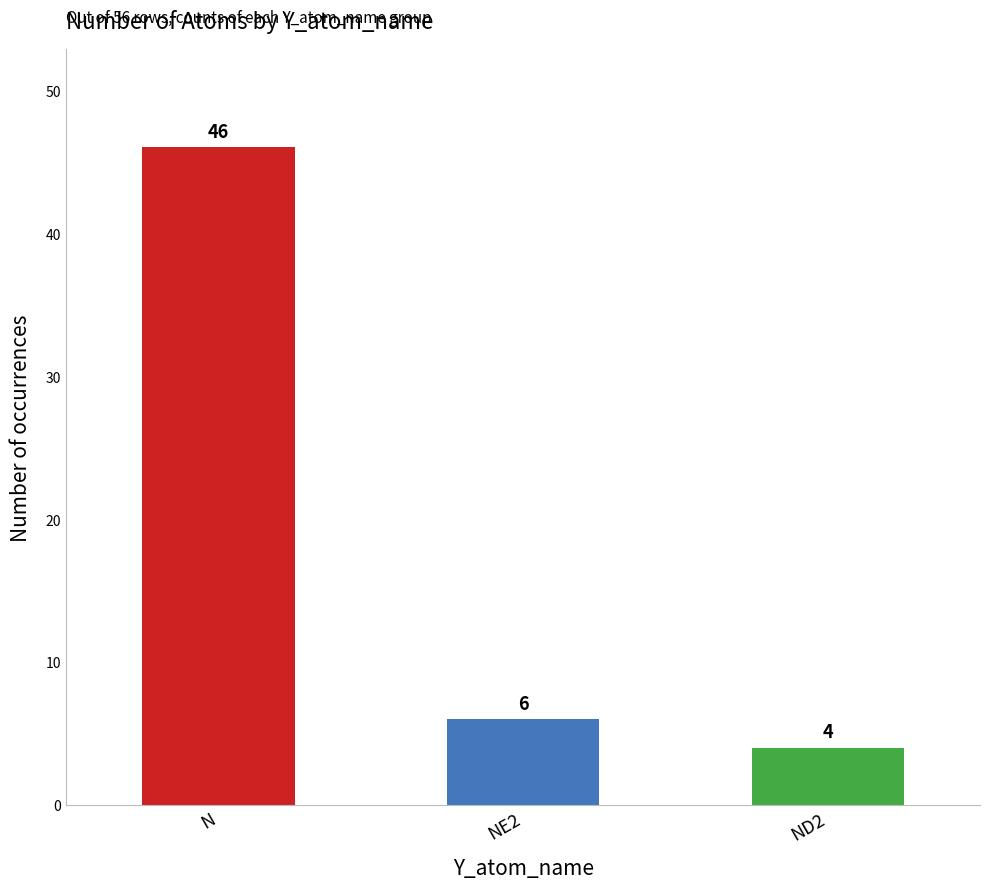

List the labels in order of value, largest first.

N, NE2, ND2